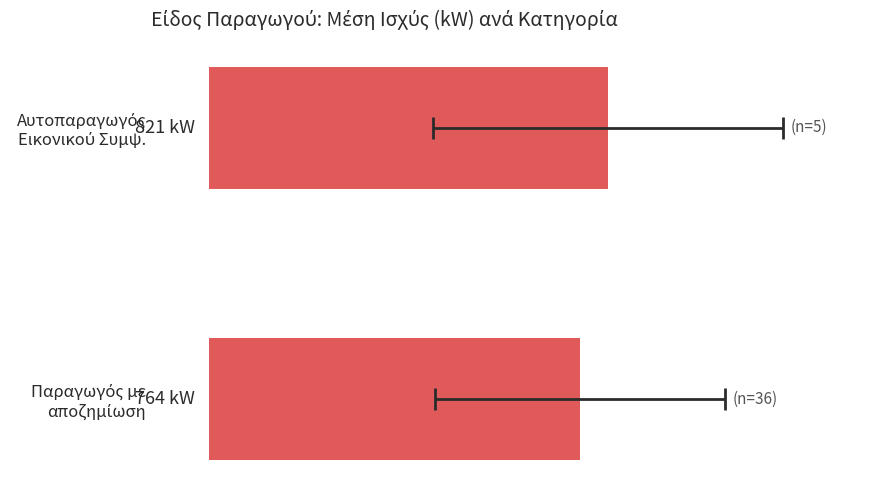

How many values exceed 821?

1